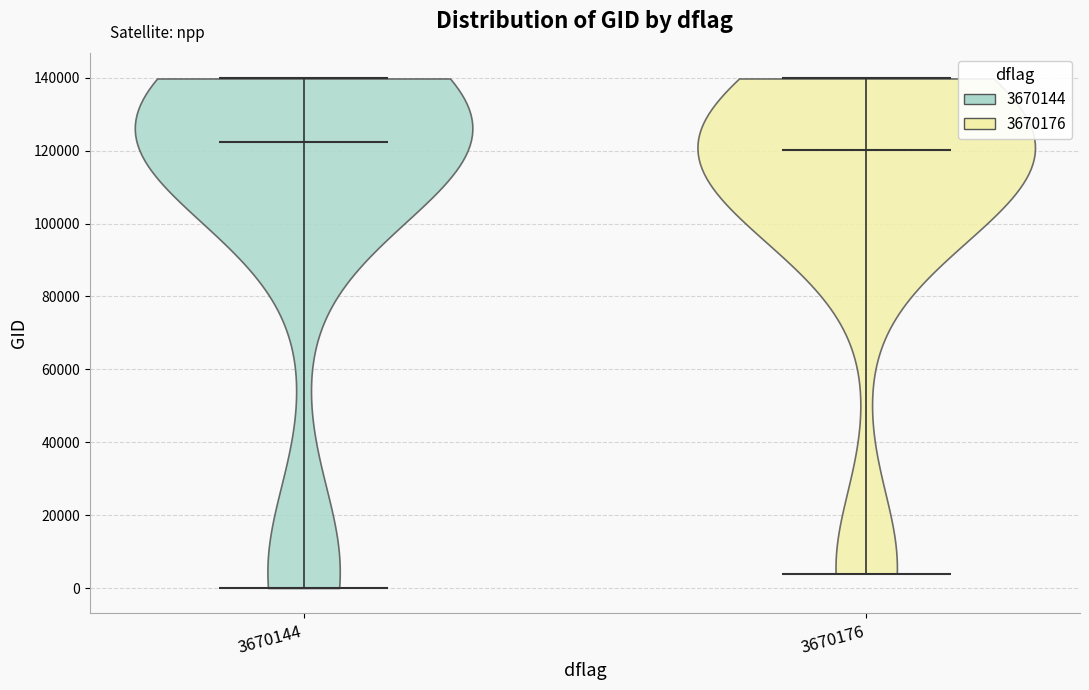

Reading left to right, read every violin against the y-axis: where its median line is, and the lowest and highest points it reaches. The values are not printed on the chart, so give them approximately, as read against the axis.

3670144: median line 122000, lowest point 0, highest point 140000
3670176: median line 120000, lowest point 4000, highest point 140000